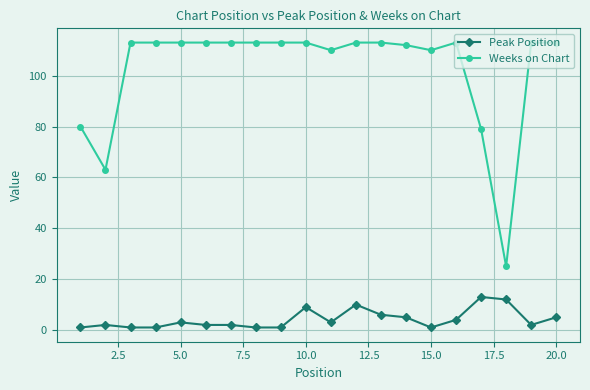

In Weeks on Chart, how many points are lower than both neighbors (excluding endpoints)?

4